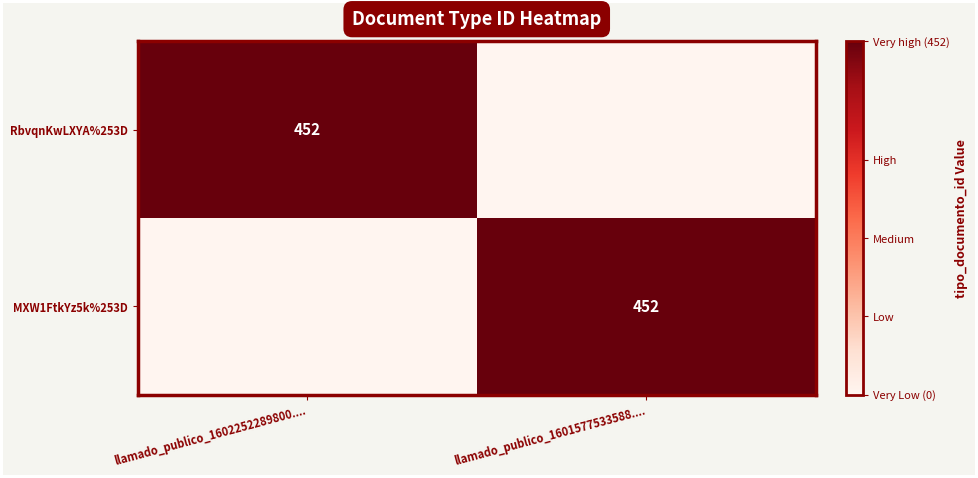

At how many categories does at least one series exceed 96?

2